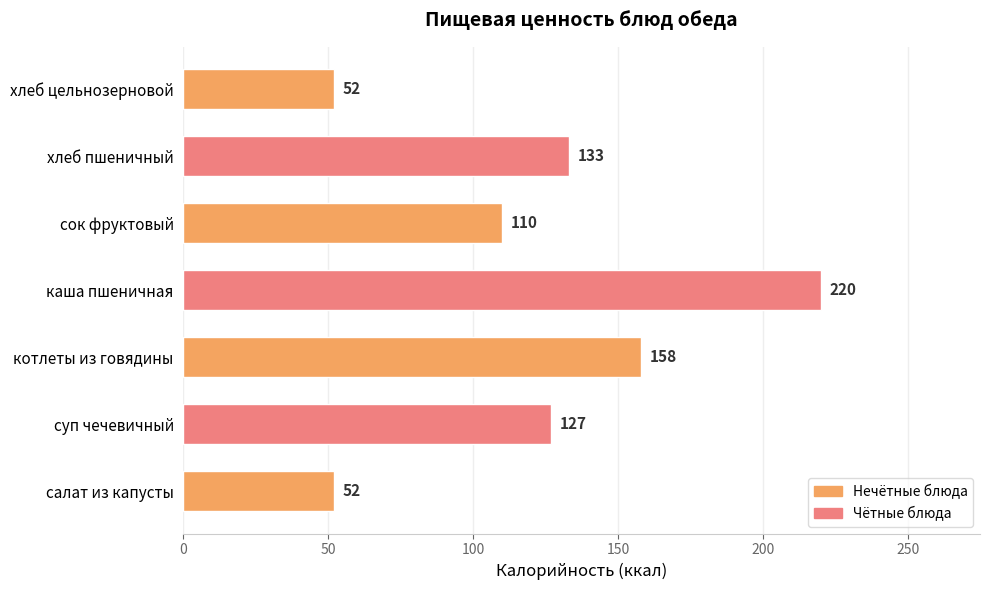

Which category has the highest value across all series?

каша пшеничная